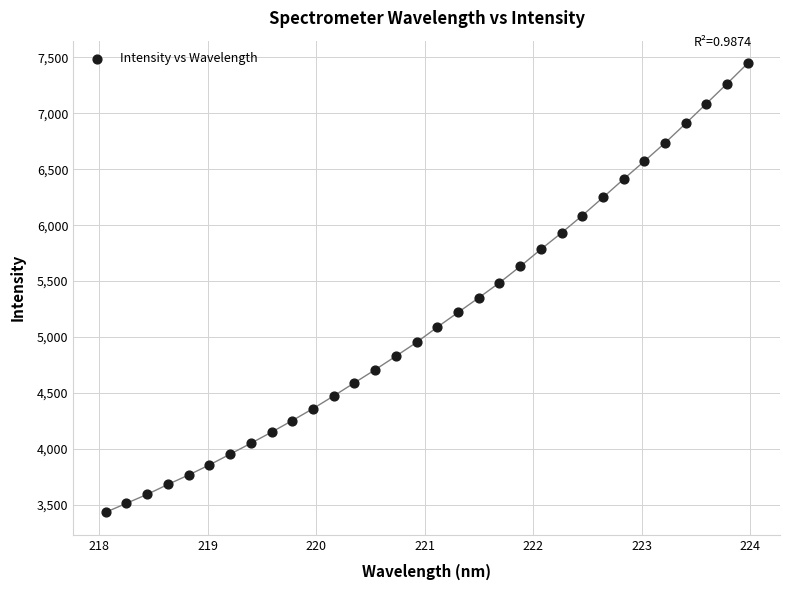

What is the range of X values (max minus min)?

5.9